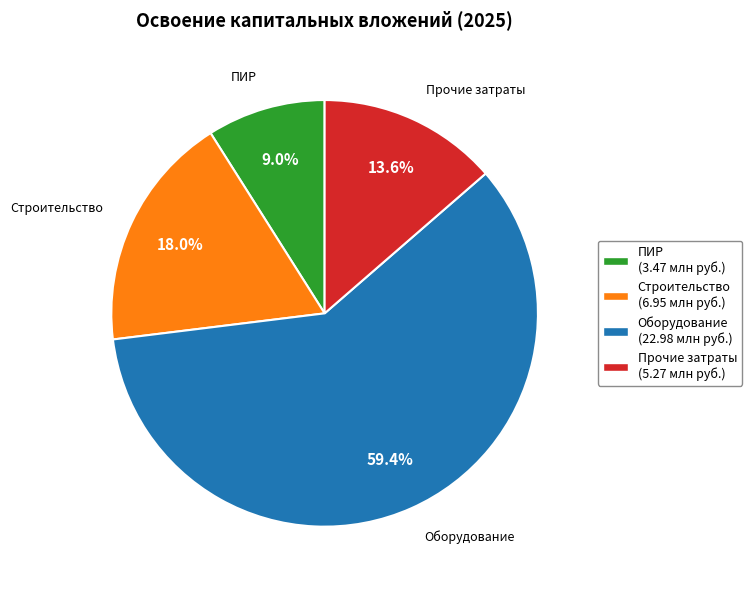

Rank the categories by value from highest to lowest.

Оборудование (22.98 млн руб.), Строительство (6.95 млн руб.), Прочие затраты (5.27 млн руб.), ПИР (3.47 млн руб.)